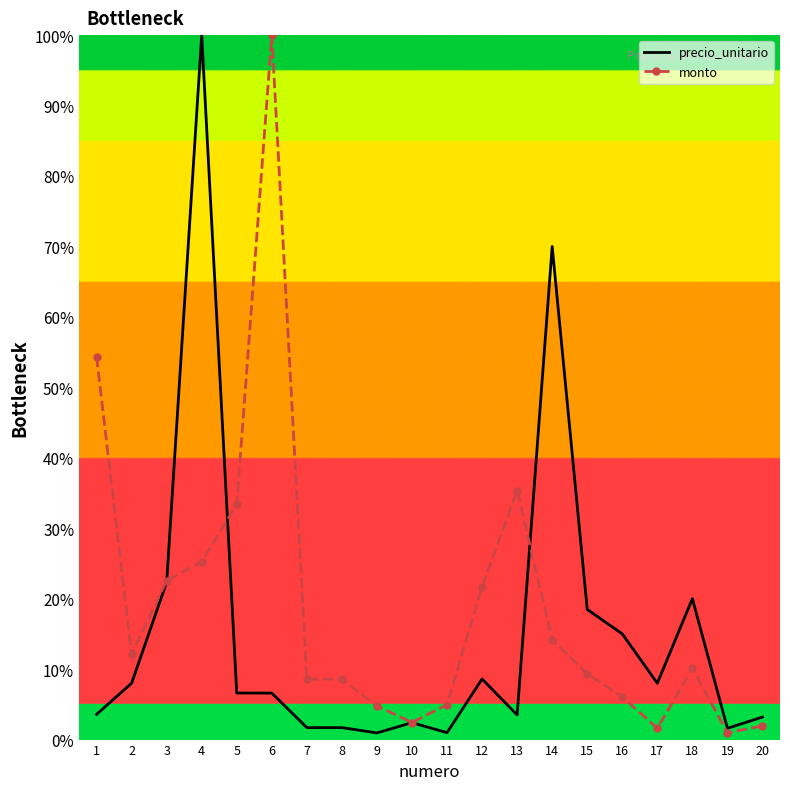

What is the greatest value displayed?

100.0